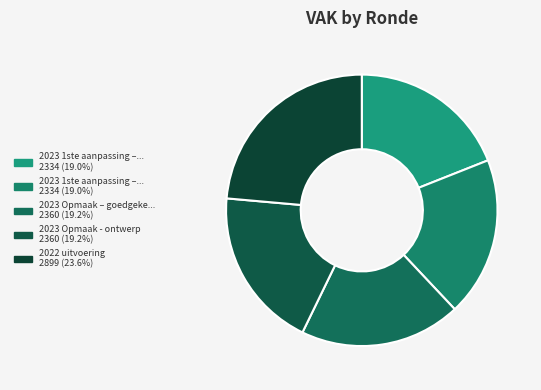

Is there any slice that represents more than half of the pie?

No